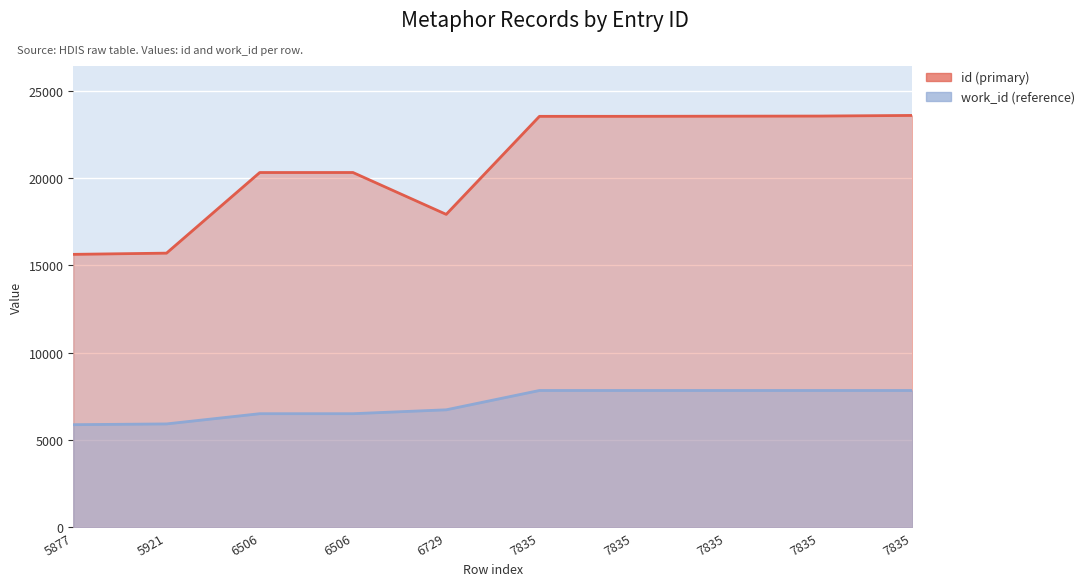

What is the maximum value for id (primary)?

23584